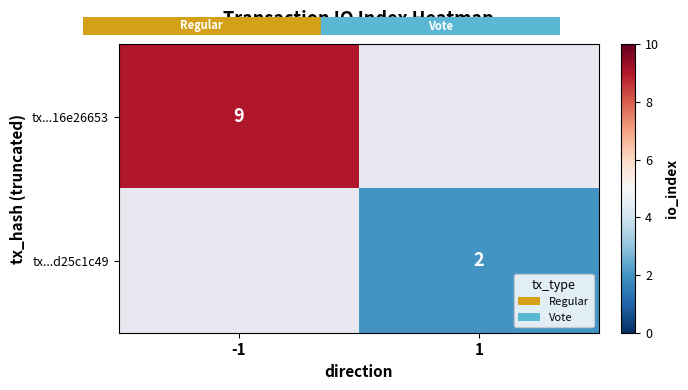

The tx...16e26653 series shows 9 at -1. True or false?

True